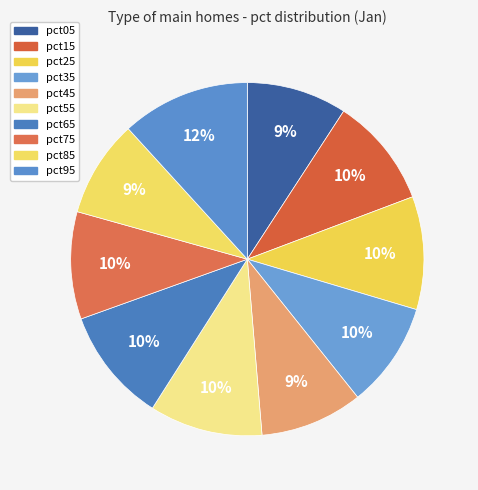

How many segments does this pie chart have?

10